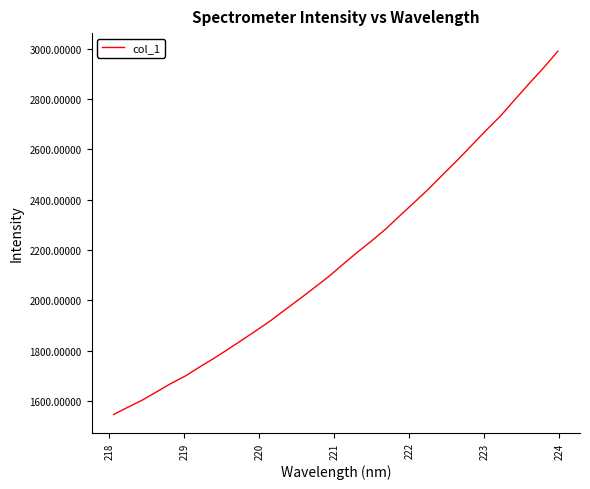

Reading left to right, transcribe all the data shown in this chart.

1547.1	1576.1	1604.3	1637.1	1670.2	1700.0	1735.8	1770.3	1806.9	1844.7	1882.5	1922.0	1964.9	2007.2	2050.7	2094.8	2143.5	2191.2	2236.8	2284.5	2338.2	2390.6	2444.3	2501.6	2557.8	2616.9	2675.8	2732.6	2797.3	2861.3	2923.2	2989.3